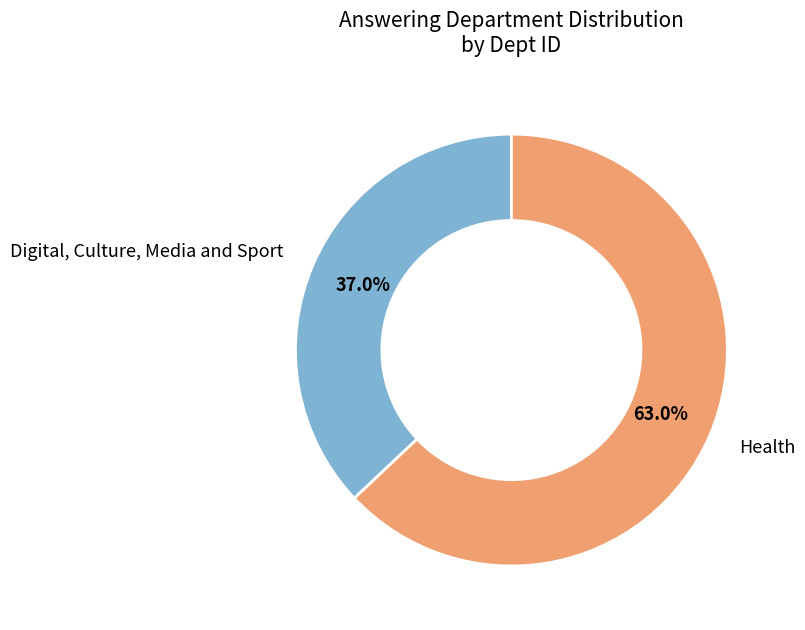

Approximately how many times larger is the value at Digital, Culture, Media and Sport compared to Health?

0.6